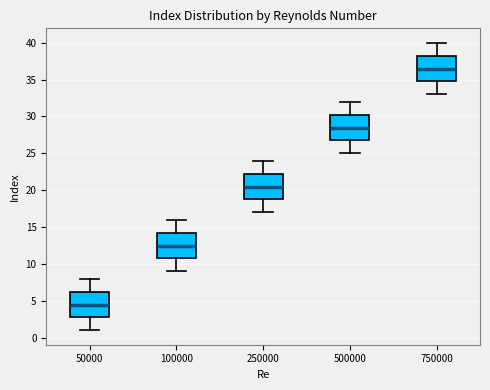

Where does the lower whisker of the box at x = 750000 end on the y-axis? The values are not printed on the chart, so give them approximately, as read against the axis.

33.0